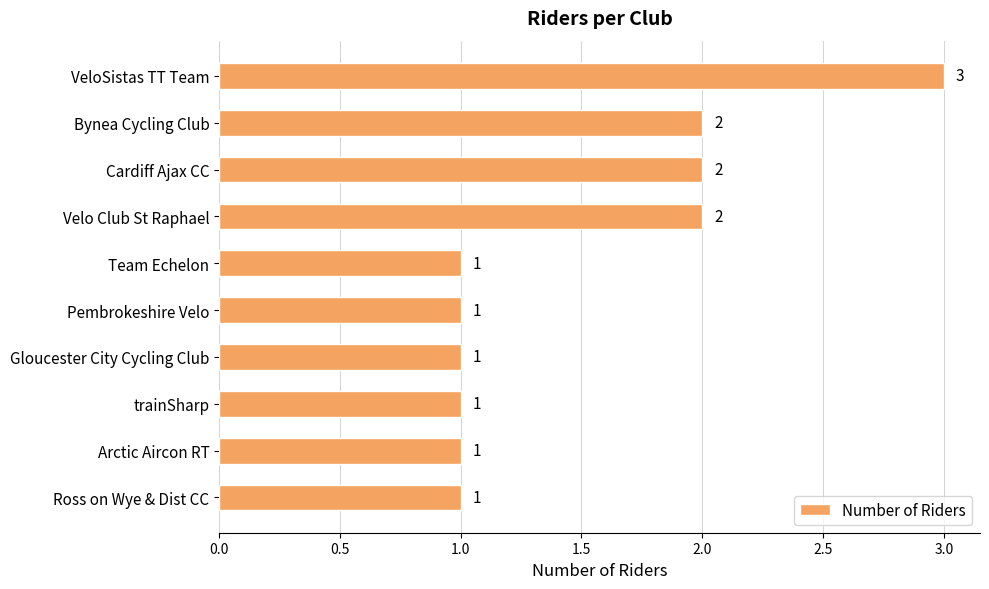

Does the chart contain stacked bars?

No